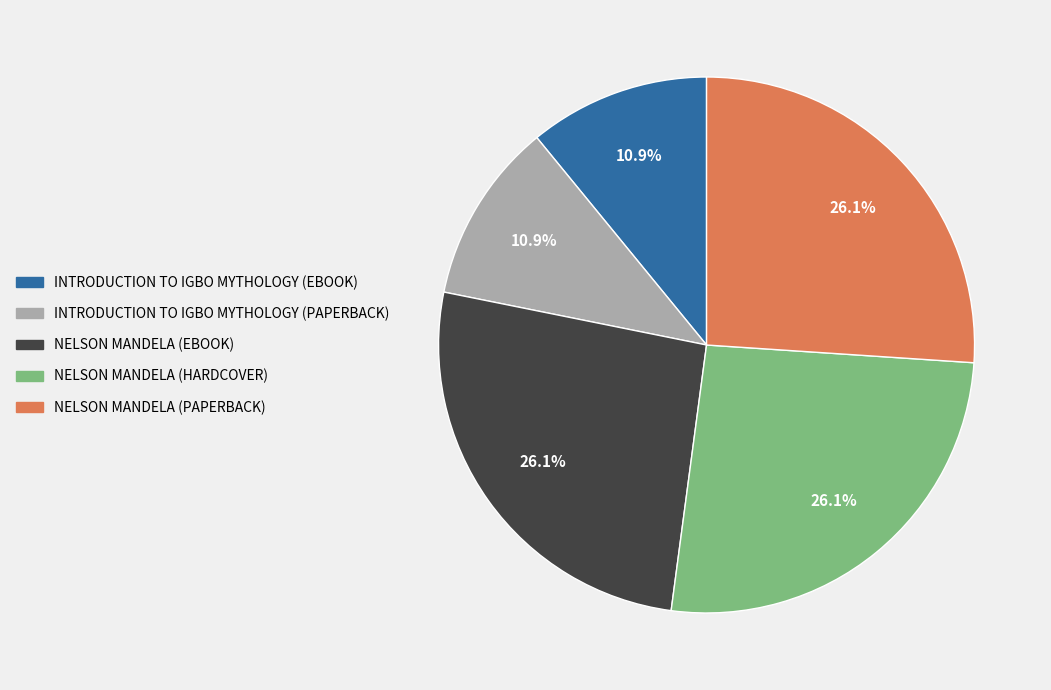

To the nearest percent, what is the difference between the largest and smallest slice percentages?

15%